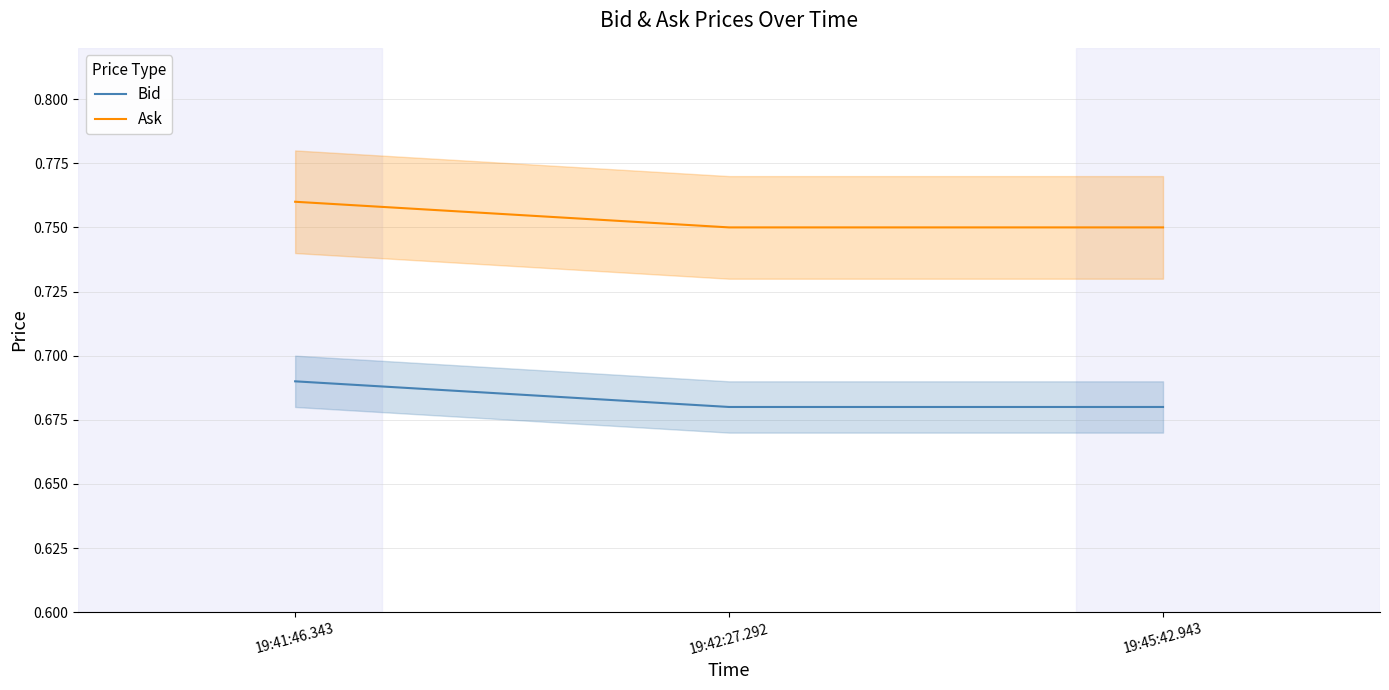

How many lines are shown in the chart?

2